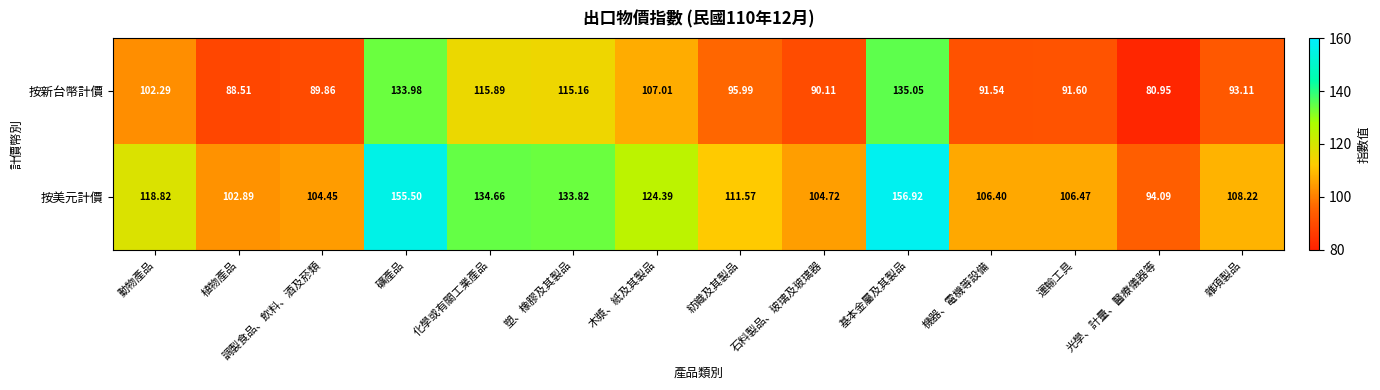

Rank the series by their maximum value, from lowest to highest.

按新台幣計價, 按美元計價